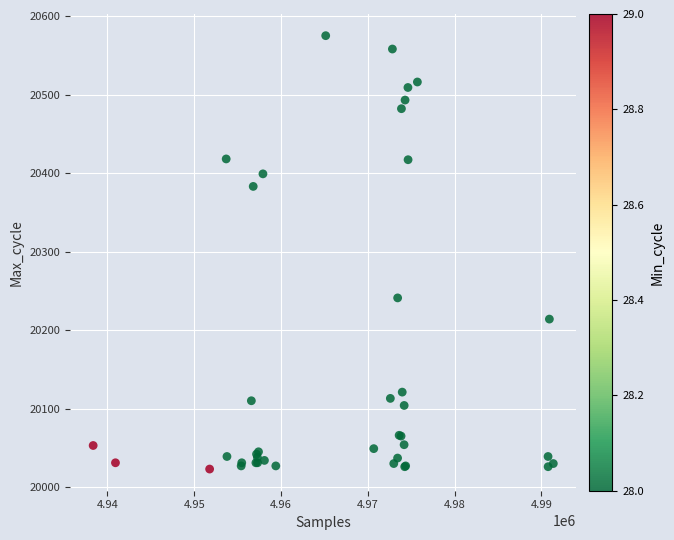

What Y value in the scatter plot is closest to 20299?

20241